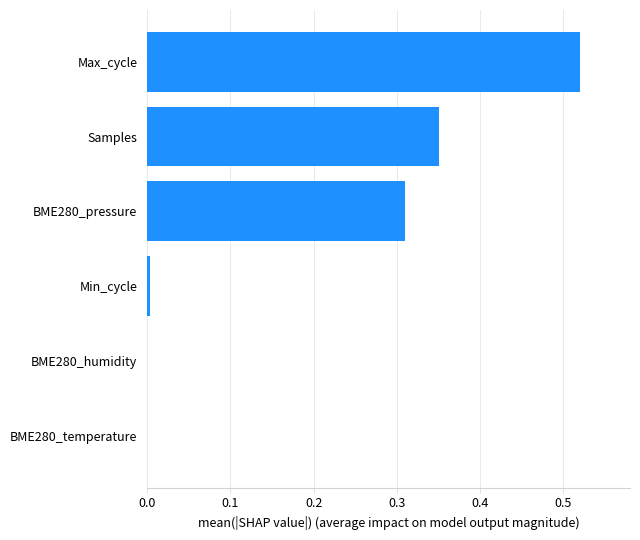

Are the bars horizontal?

Yes